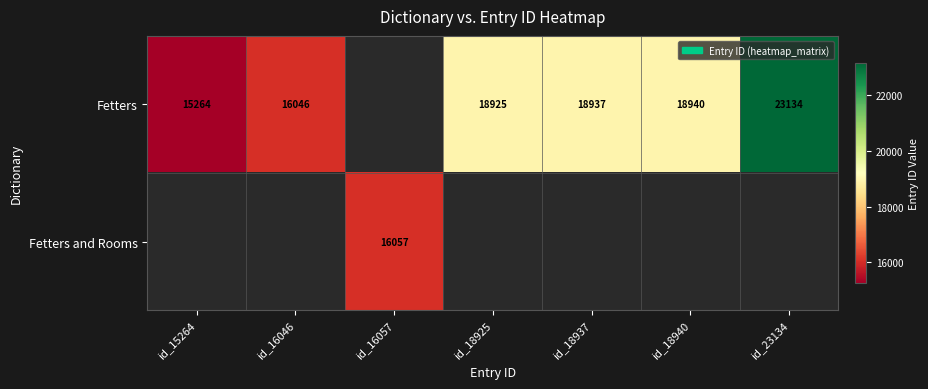

True or false: Fetters has a value of 18940 at id_18940.

True